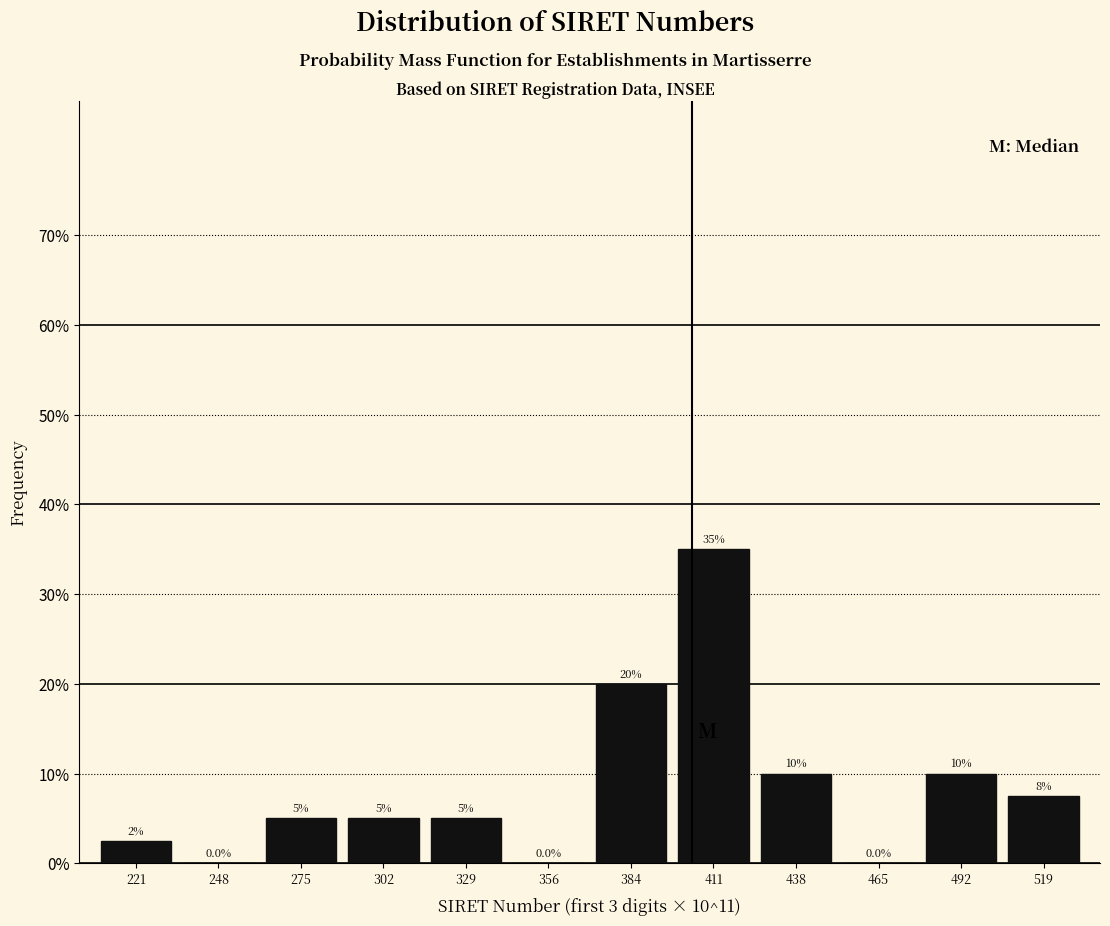

Which range on the x-axis has the tallest bar?

400 to 425